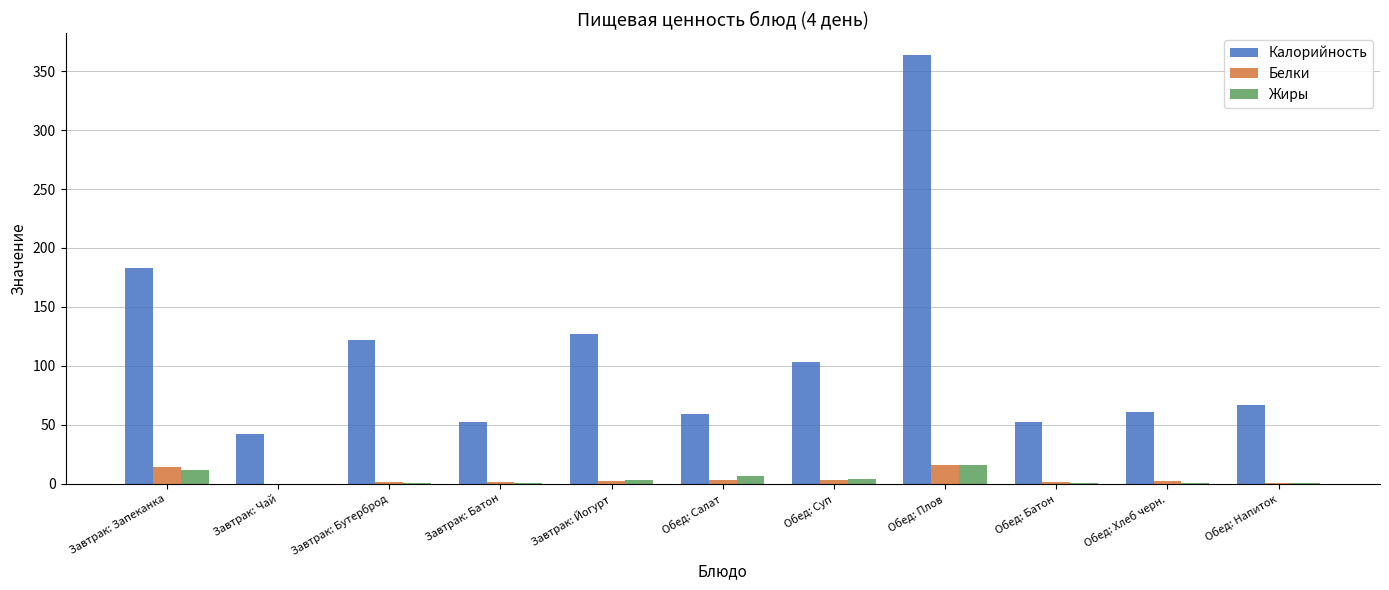

Which series has the largest range (max minus min)?

Калорийность